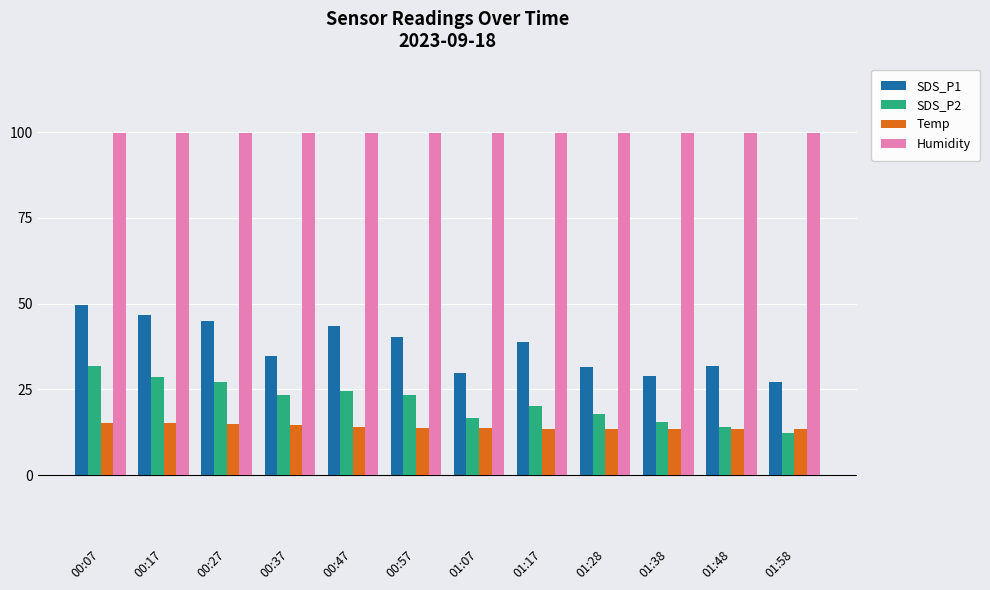

Are the bars grouped side by side (vs. stacked)?

Yes